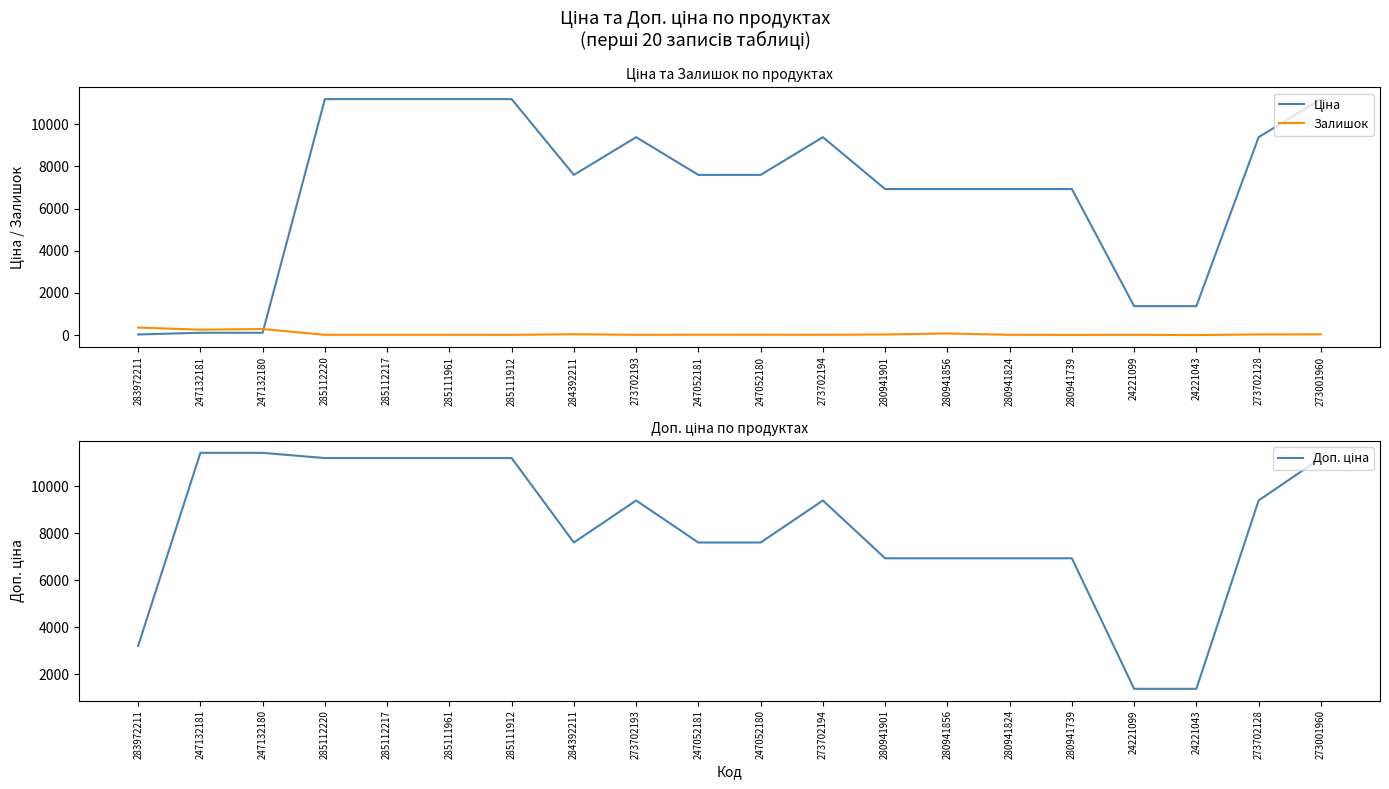

List the series in order of their peak value, highest first.

Доп. ціна, Ціна, Залишок